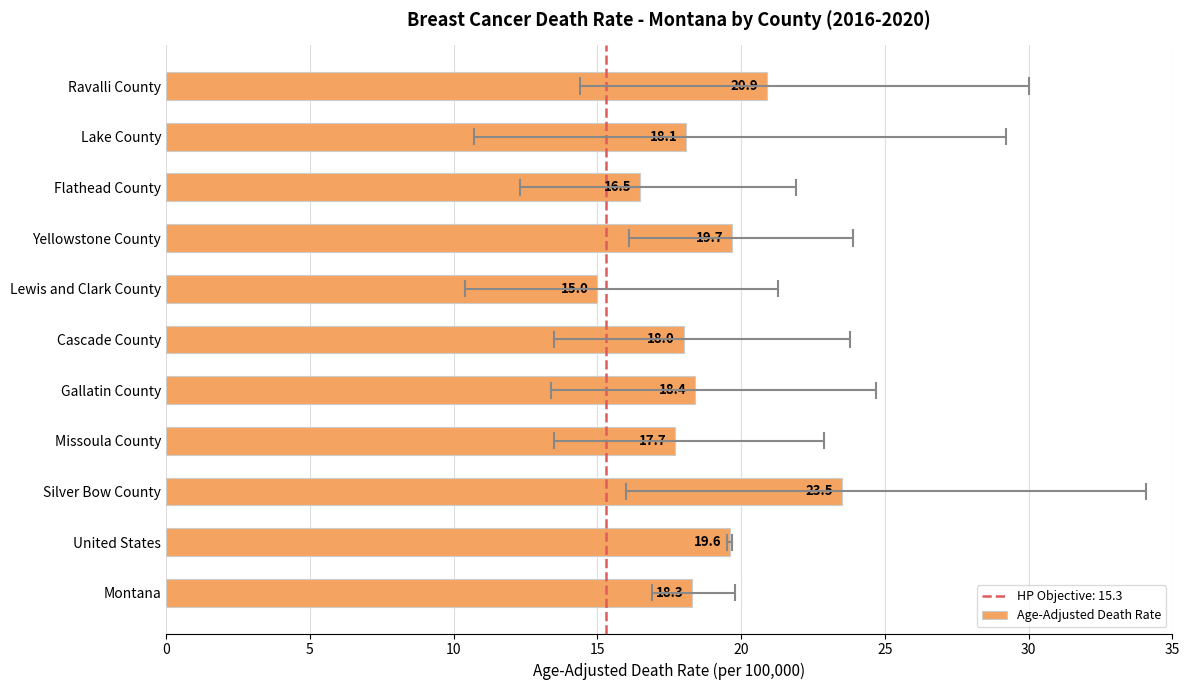

What is the ratio of the value at Ravalli County to the value at Cascade County?

1.2